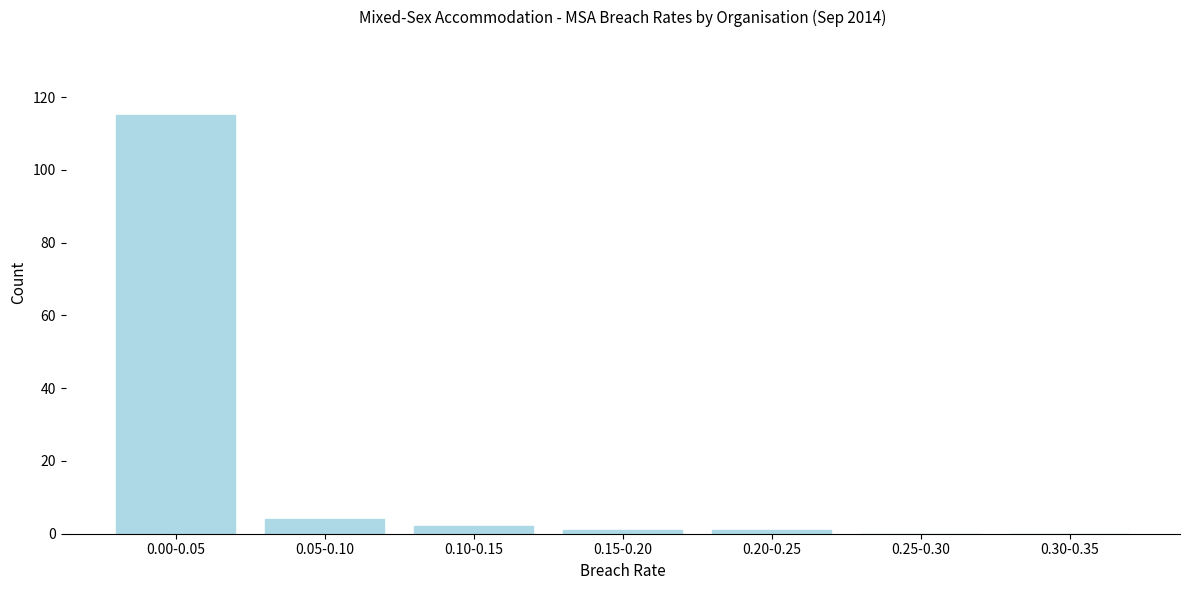

Reading right to left, transcribe all the data shown in this chart.

0.30-0.35=0	0.25-0.30=0	0.20-0.25=1	0.15-0.20=1	0.10-0.15=2	0.05-0.10=4	0.00-0.05=115